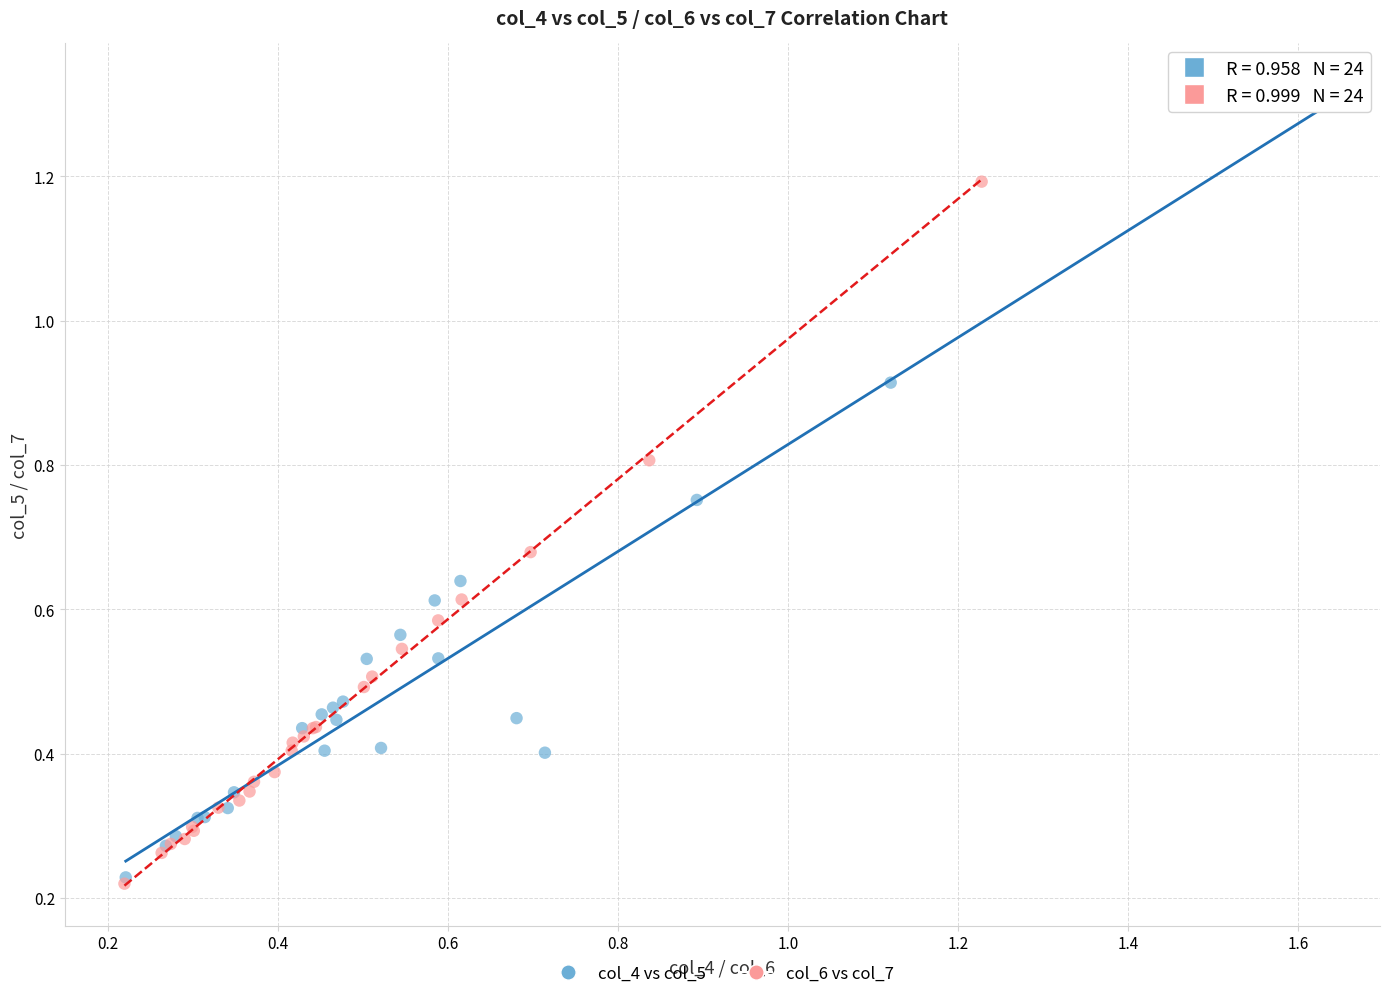

What are all the series names shown in the legend?

col_4 vs col_5, col_6 vs col_7